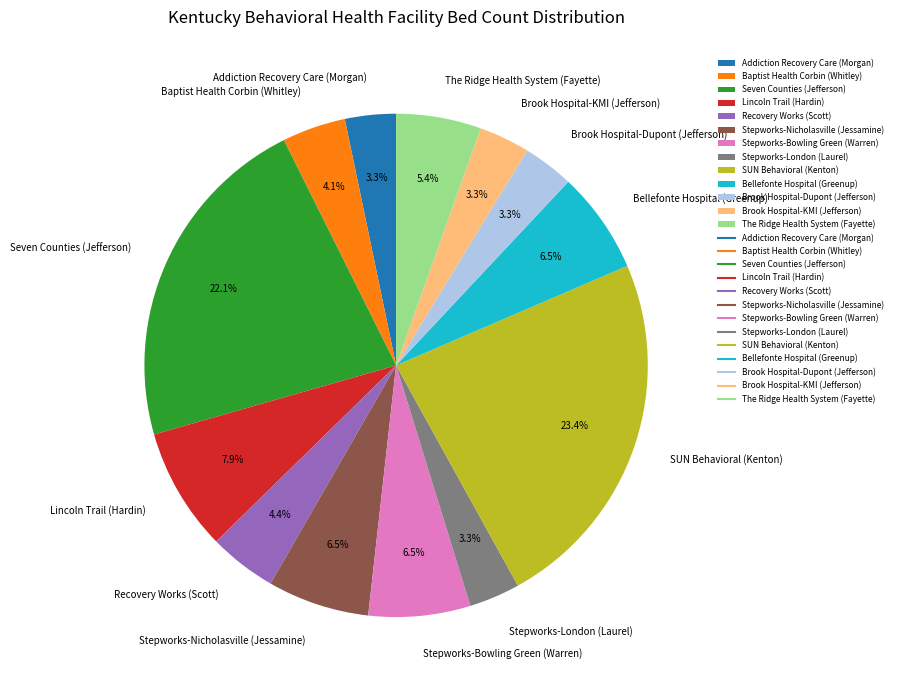

How many segments does this pie chart have?

13